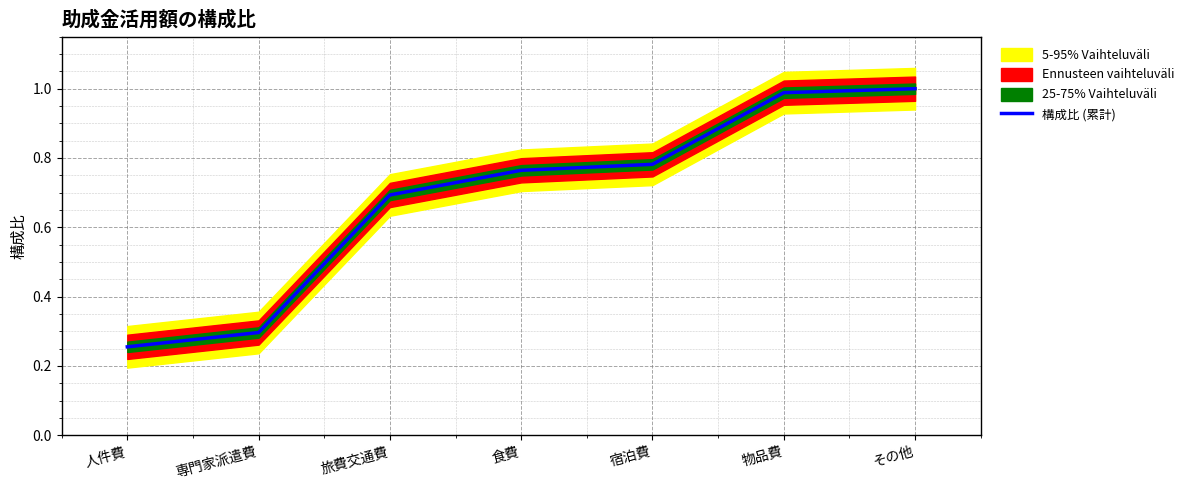

Which has a higher value, 宿泊費 or 専門家派遣費?

宿泊費